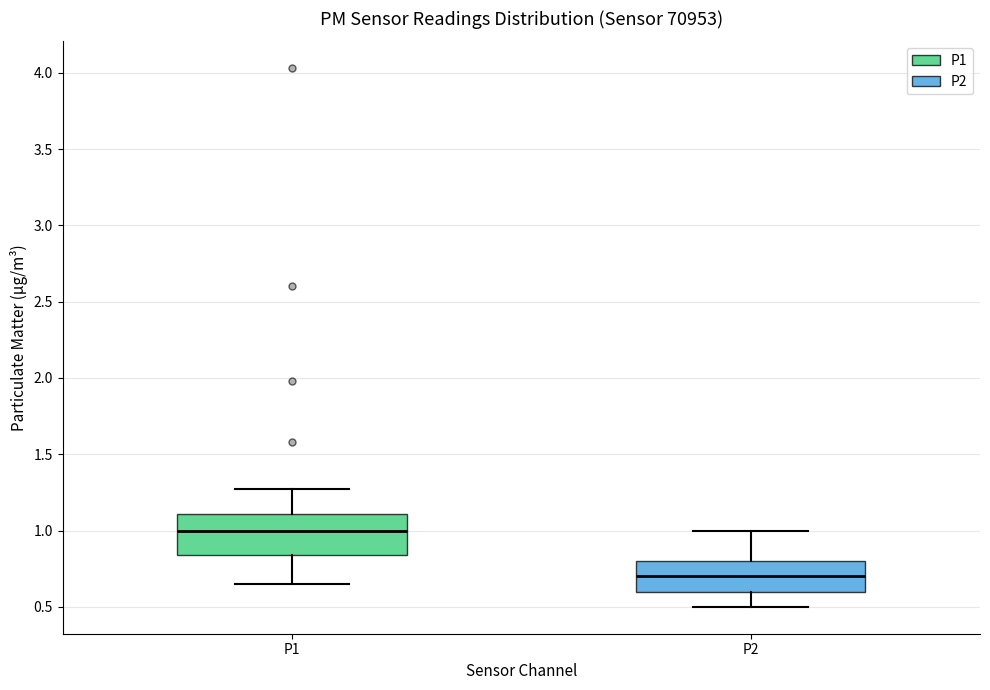

Where does the median line of the box for P2 sit on the y-axis? The values are not printed on the chart, so give them approximately, as read against the axis.

0.70